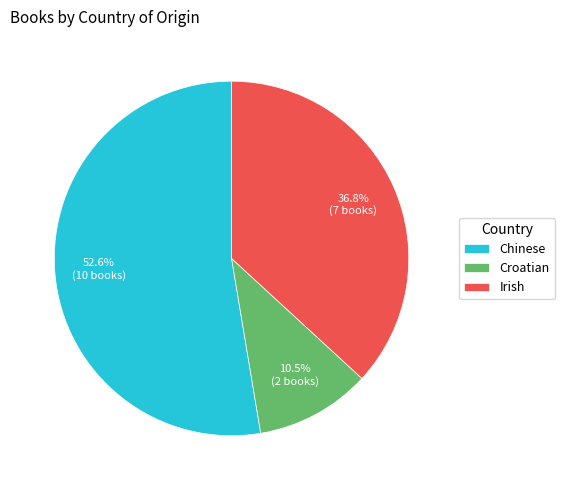

To the nearest percent, what is the difference between the largest and smallest slice percentages?

42%